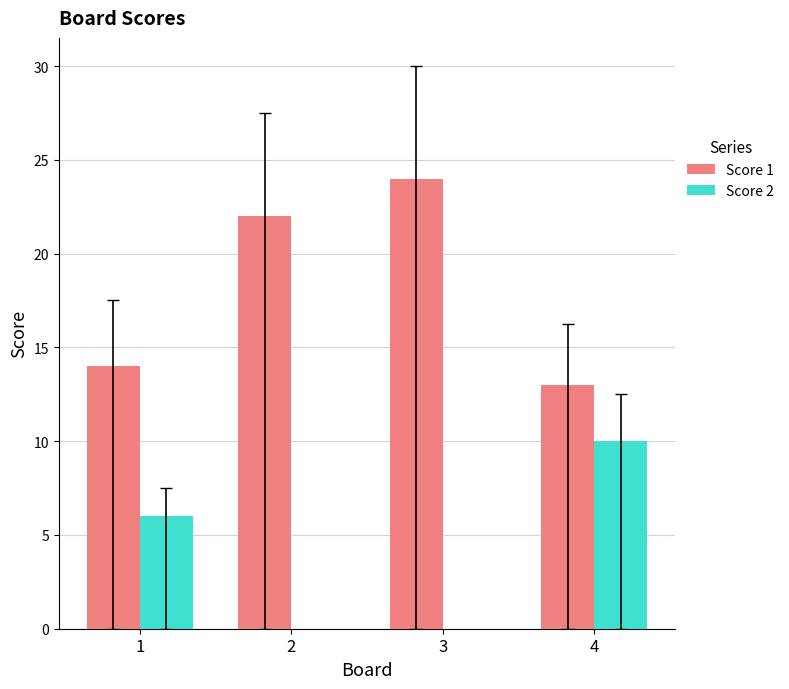

What is the sum of all Score 2 values?

16